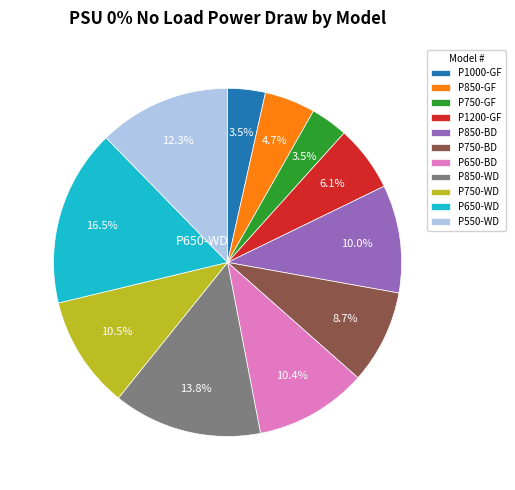

Is there a majority slice in this chart?

No